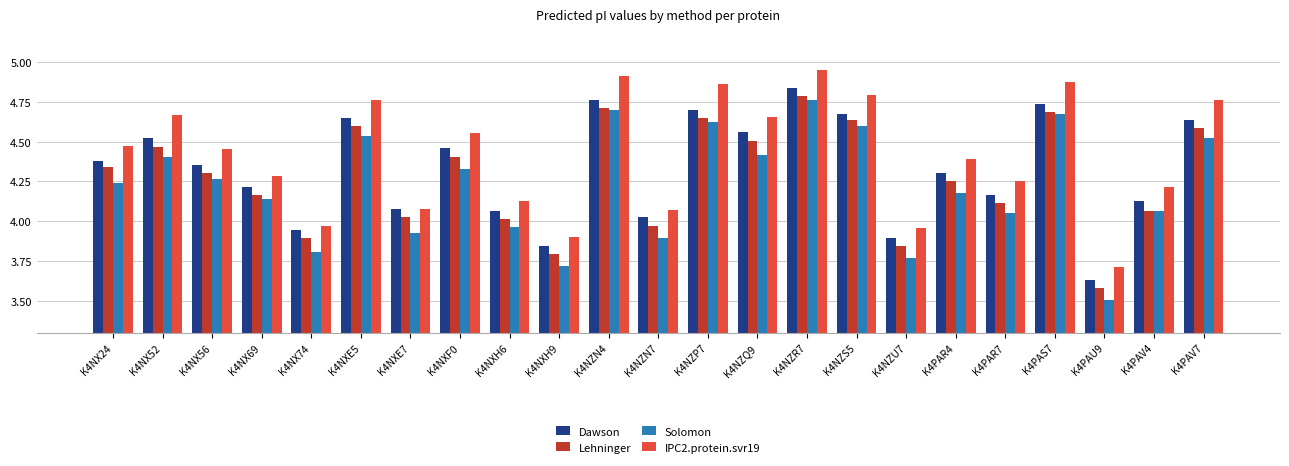

How many bars are there in each group?

4